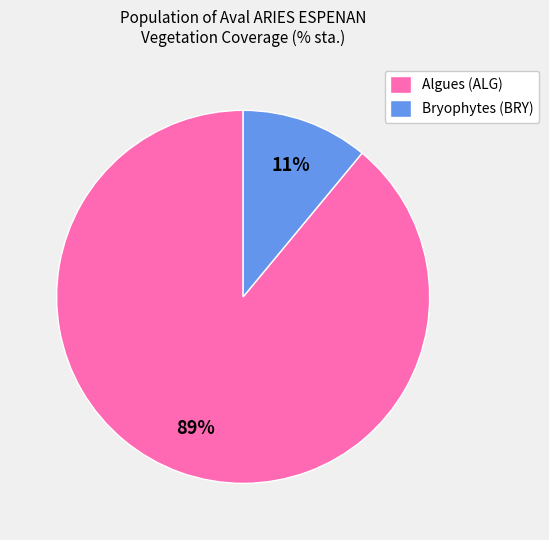

What is the ratio of the value at Algues (ALG) to the value at Bryophytes (BRY)?

8.1